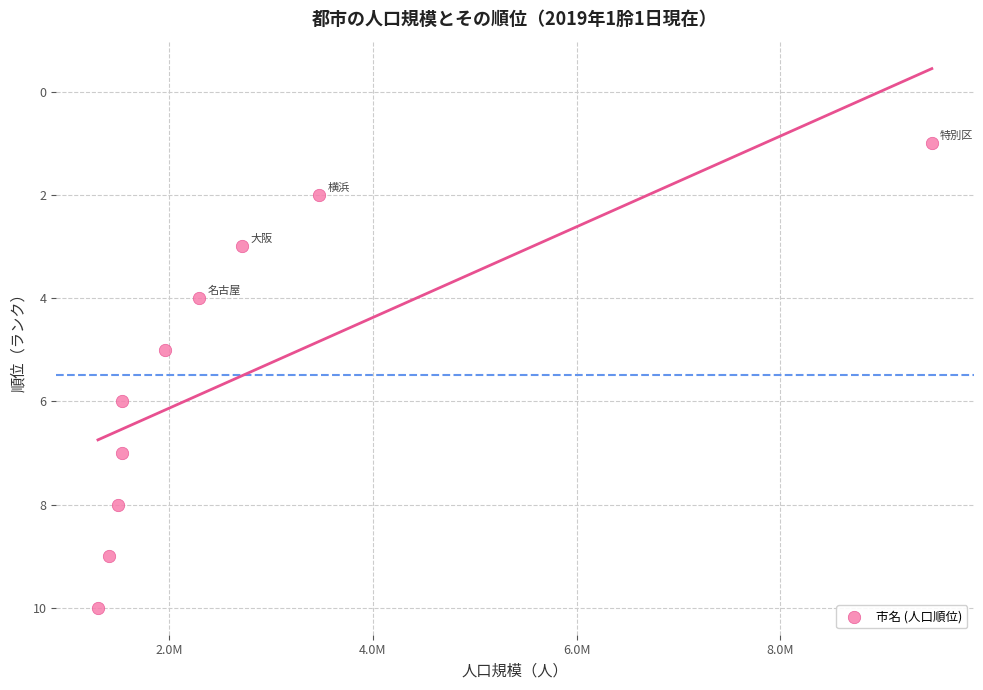

What is the range of Y values (max minus min)?

9